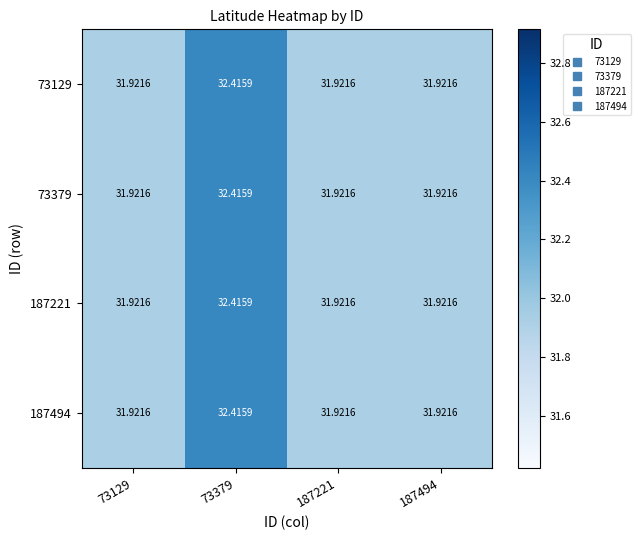

What is the smallest value displayed?

31.9